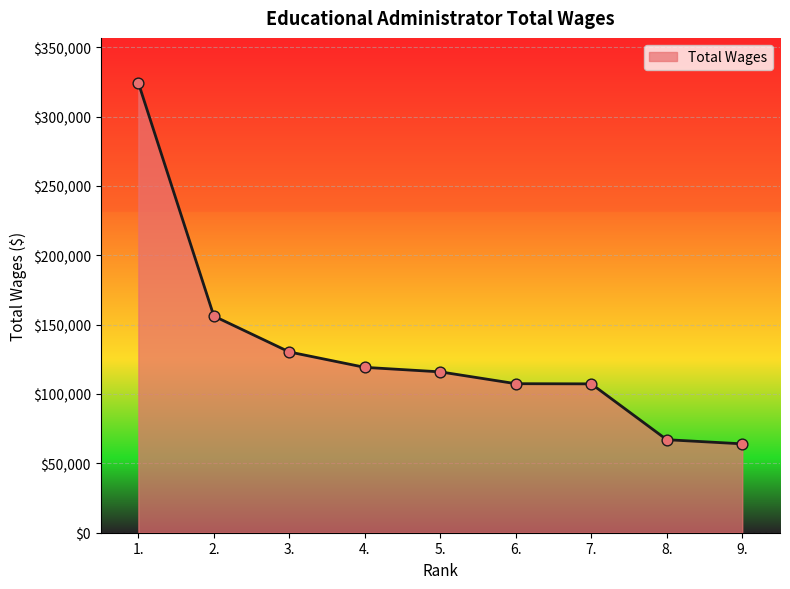

Which has a higher value, 2. or 9.?

2.